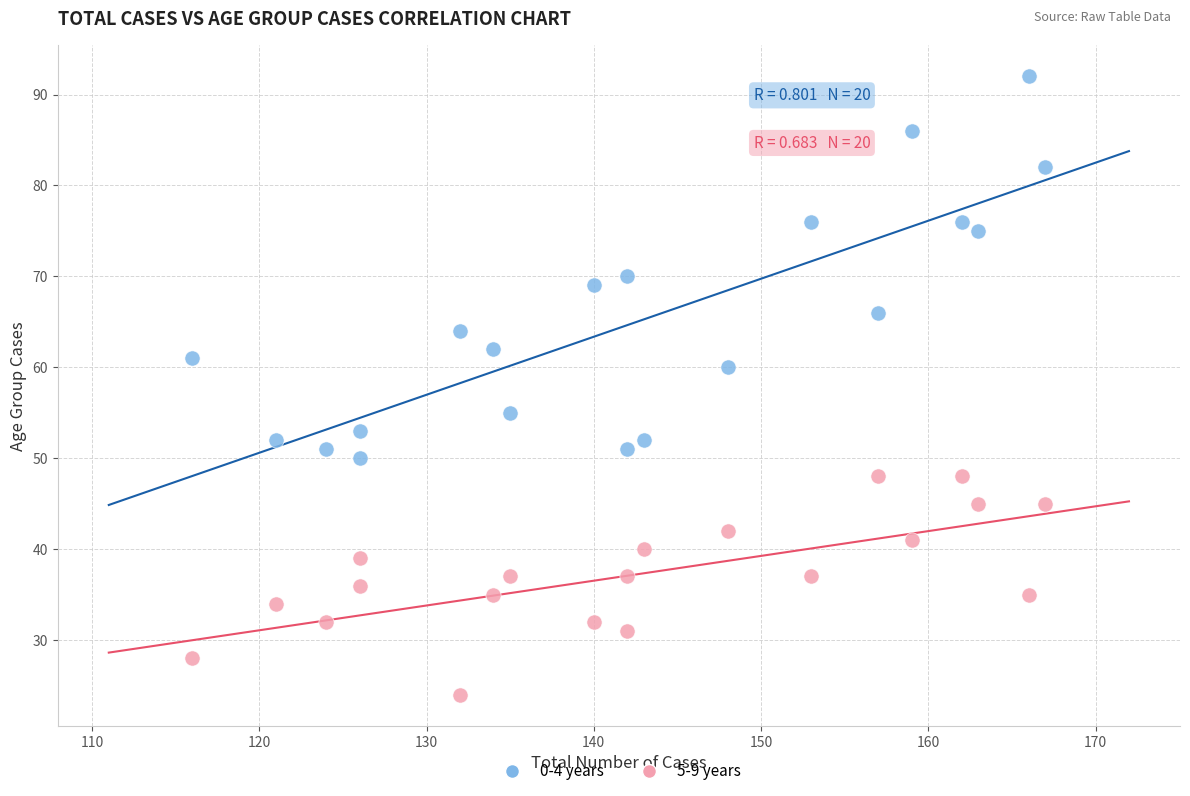

Which series reaches the maximum Y coordinate?

0-4 years